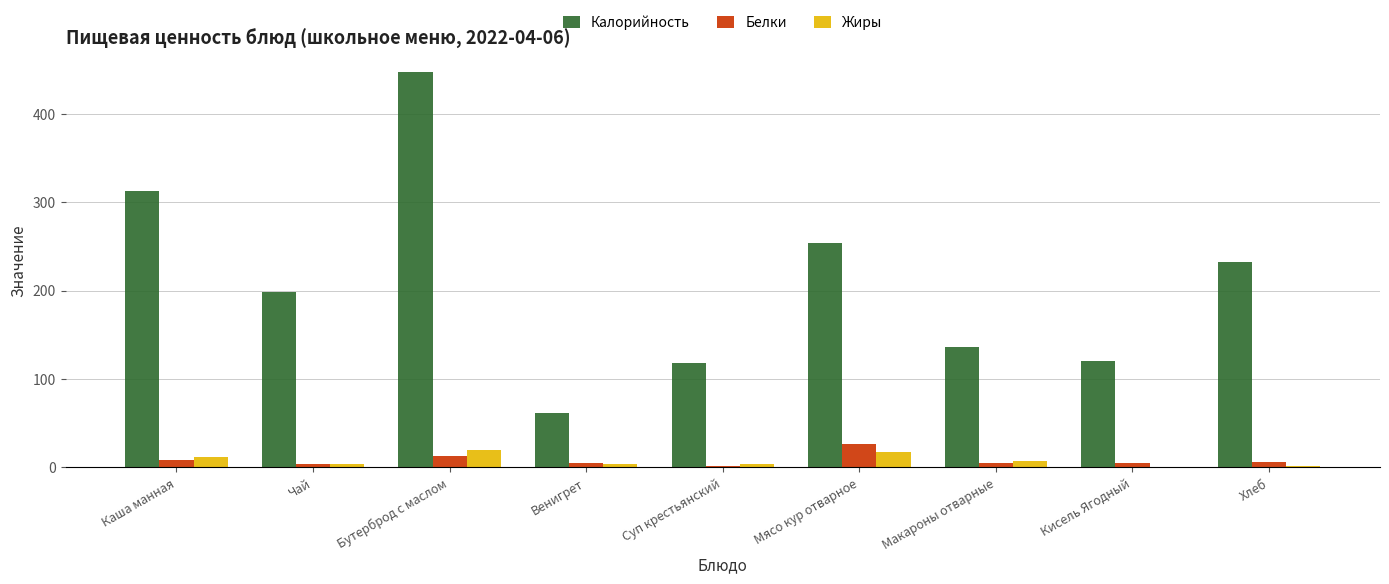

What is the maximum value shown in the chart?

447.0